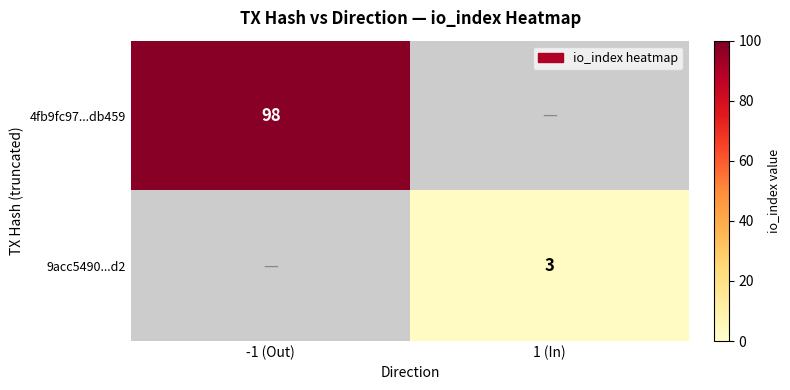

The value of 9acc5490...d2 at 1 (In) is 3. True or false?

True